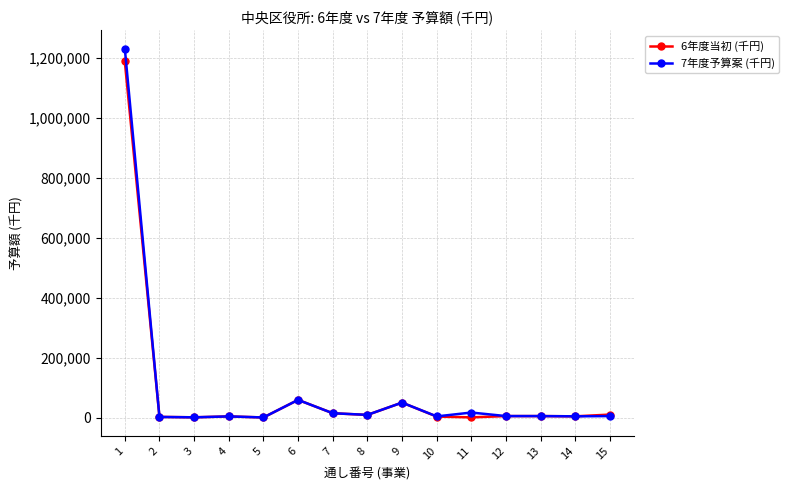

How many lines are shown in the chart?

2